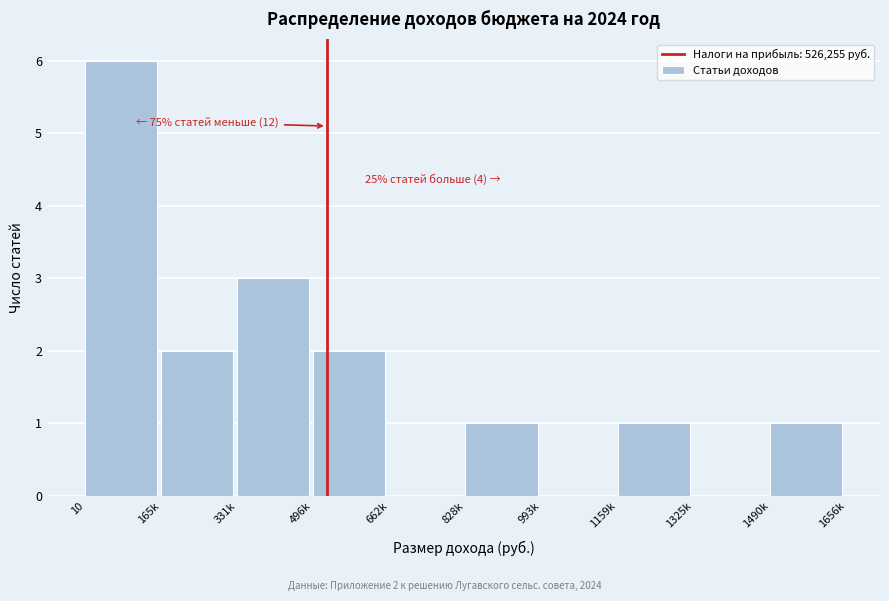

Reading left to right, what are all the values shown in this chart?

10=6	165k=2	331k=3	496k=2	662k=0	828k=1	993k=0	1159k=1	1325k=0	1490k=1